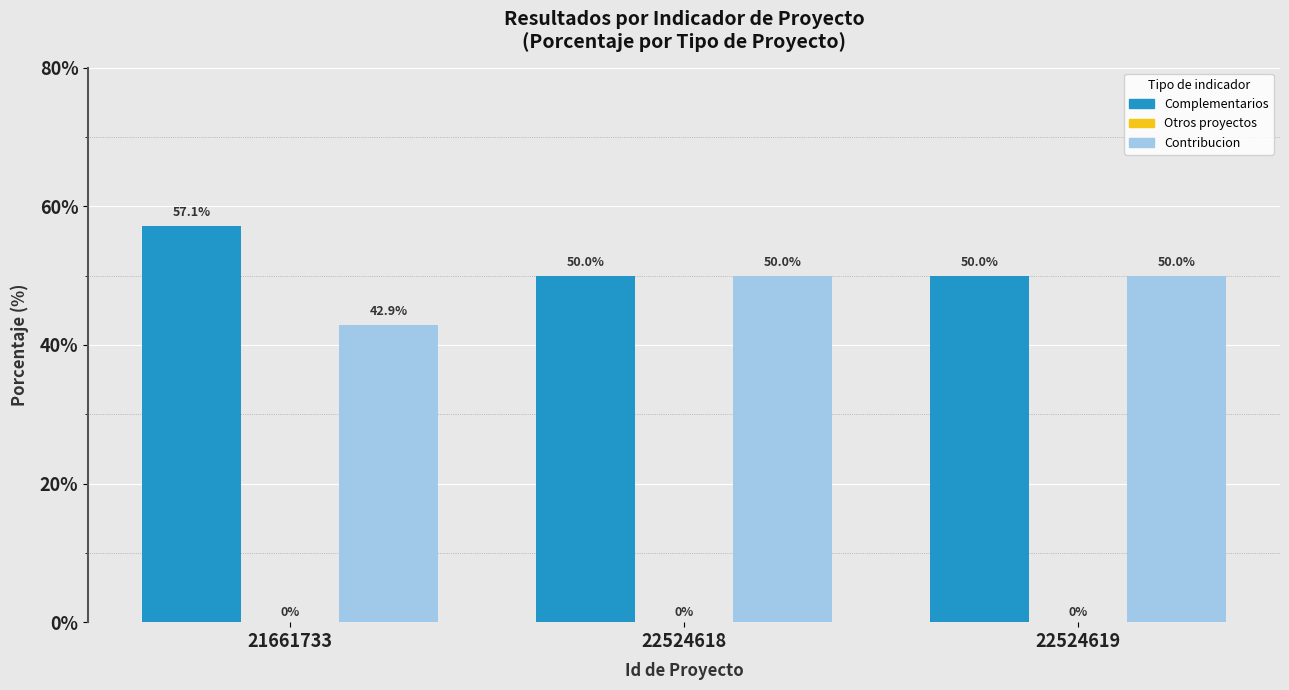

What is the total value across all series at 22524619?

100.0